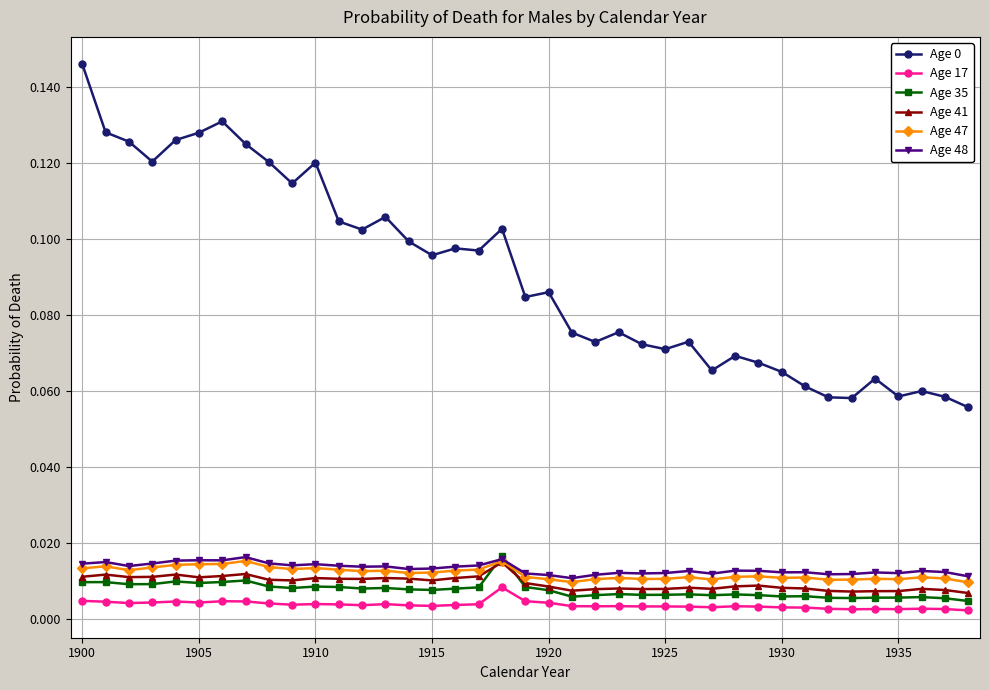

At how many categories does at least one series exceed 0?

39